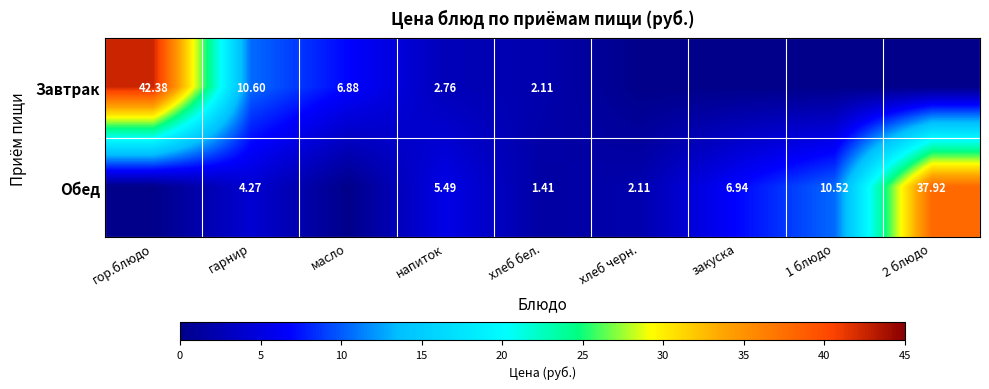

What is the total value across all series at 2 блюдо?

37.9